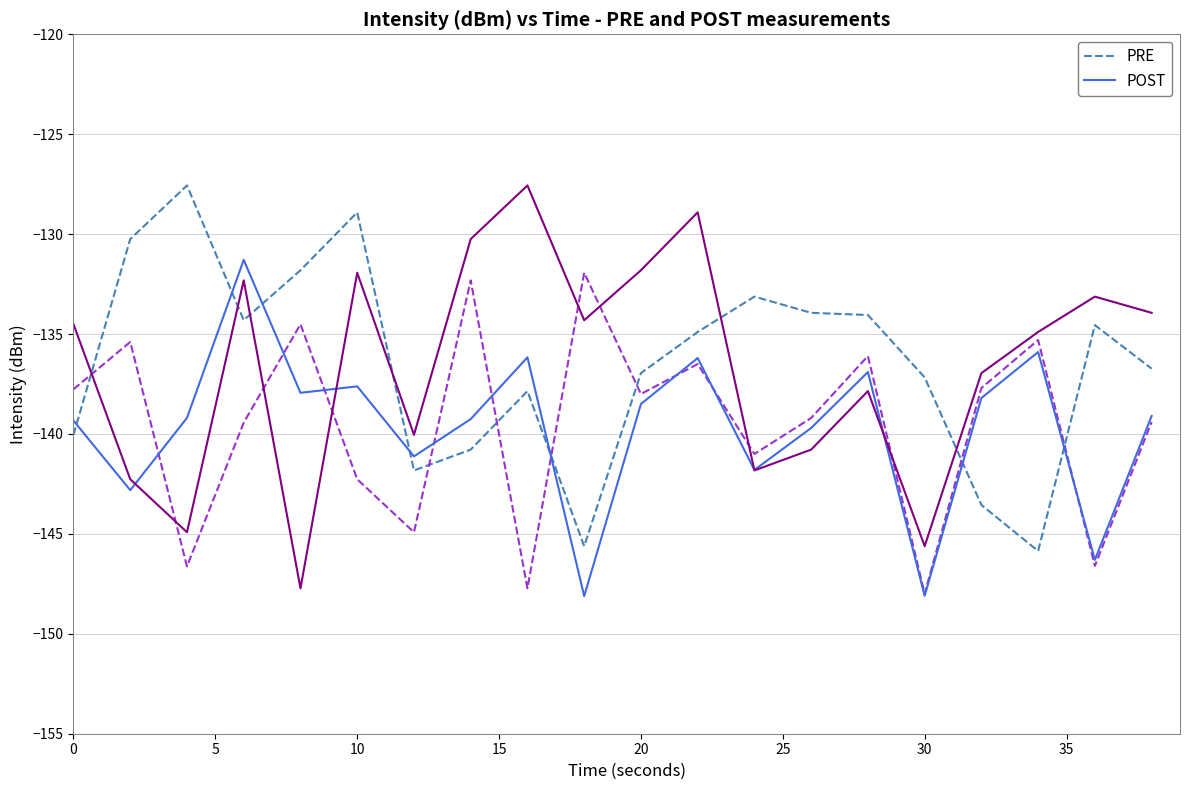

Which has a higher value, 25 or 5?

25